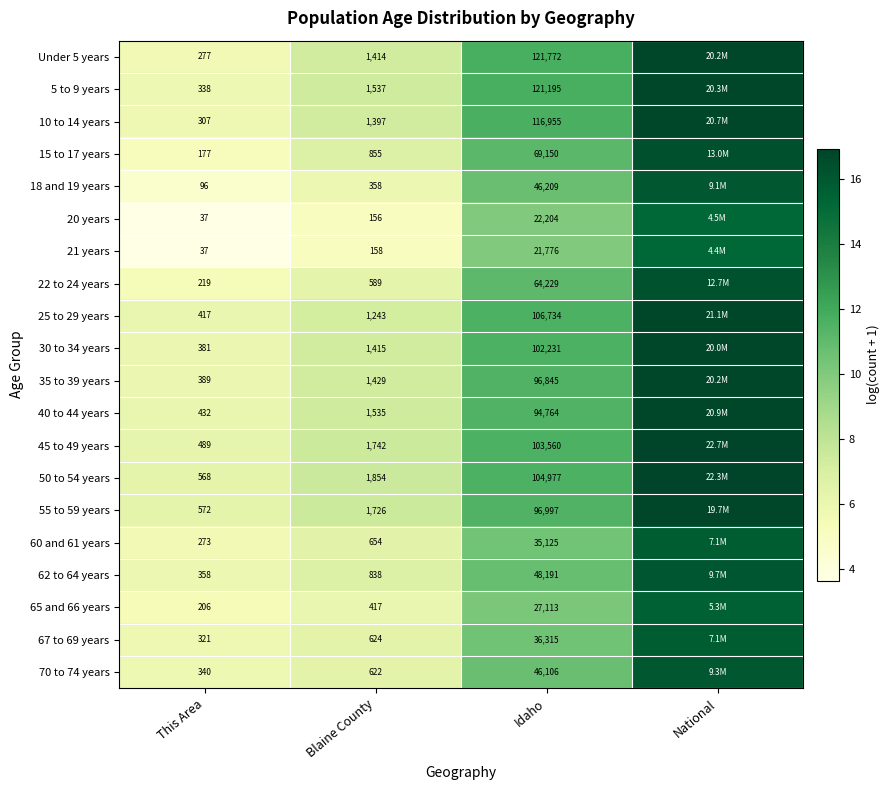

What is the difference between the maximum and second lowest values in the 18 and 19 years series?

10.1